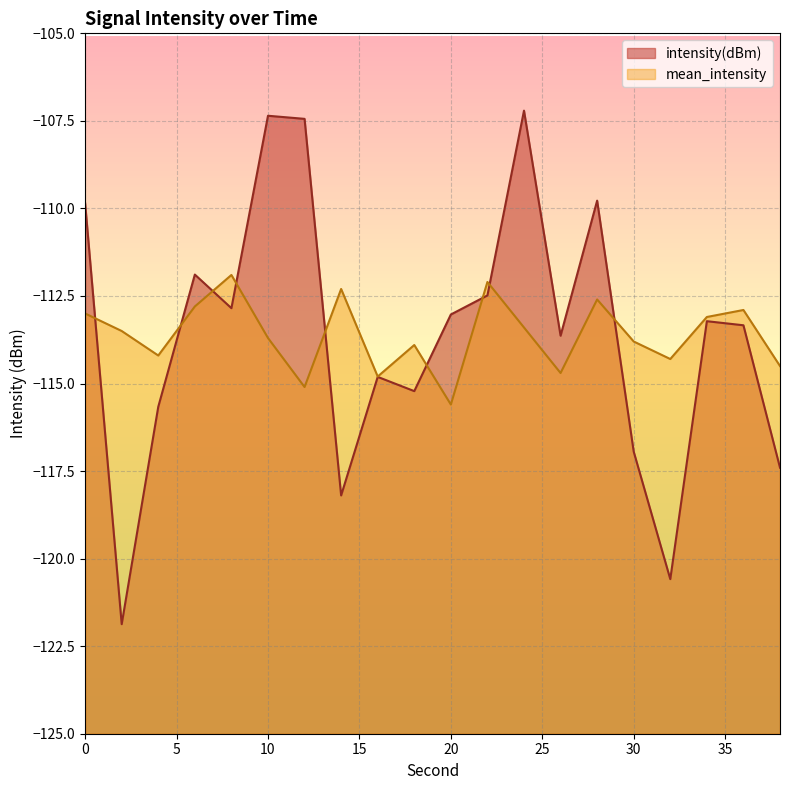

Rank the categories by intensity(dBm) value from highest to lowest.

24, 10, 12, 28, 0, 6, 22, 8, 20, 34, 36, 26, 16, 18, 4, 30, 38, 14, 32, 2